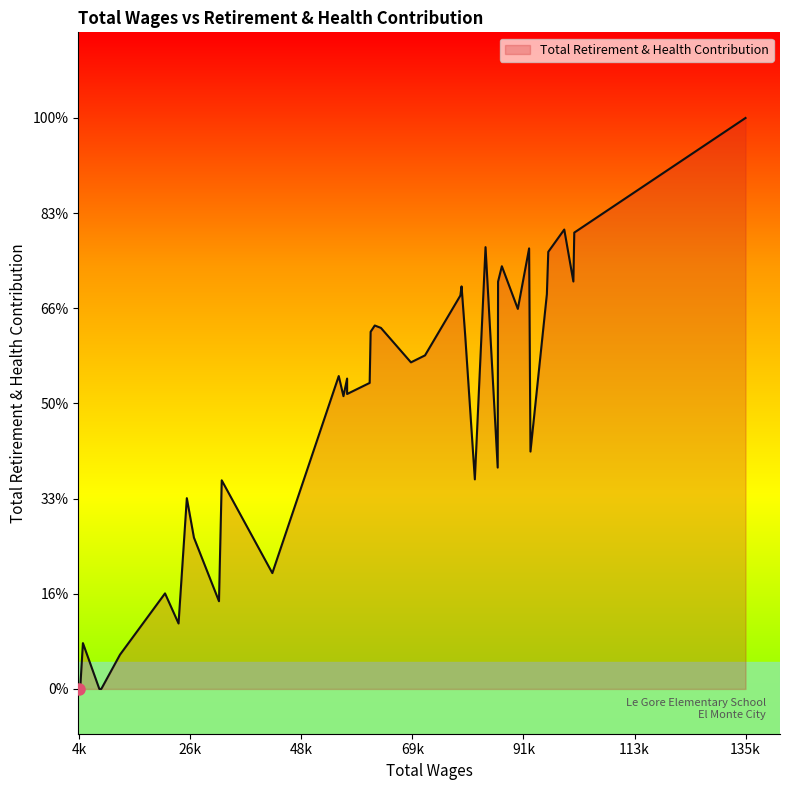

Where is the data nearest to the value 12750?

25